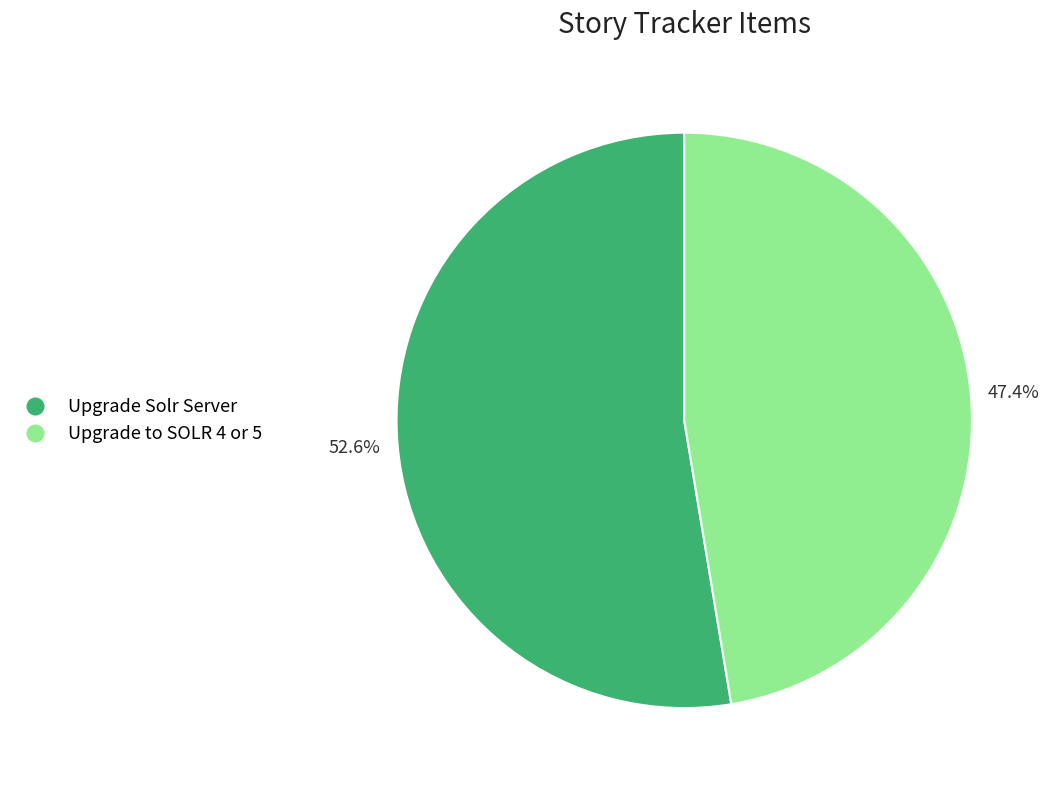

To the nearest percent, what portion does Upgrade Solr Server represent?

53%